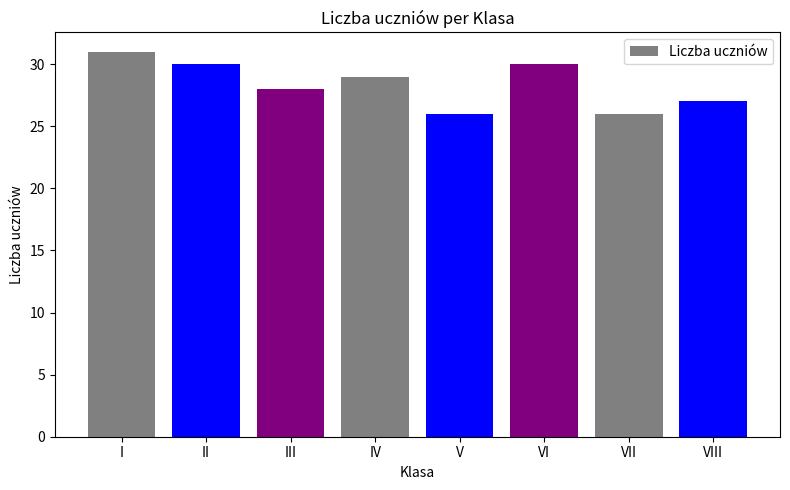

True or false: the data shows 26 at V.

True